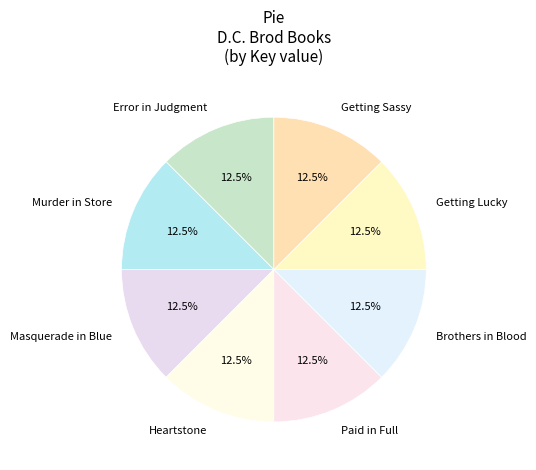

Count the number of slices in the pie.

8